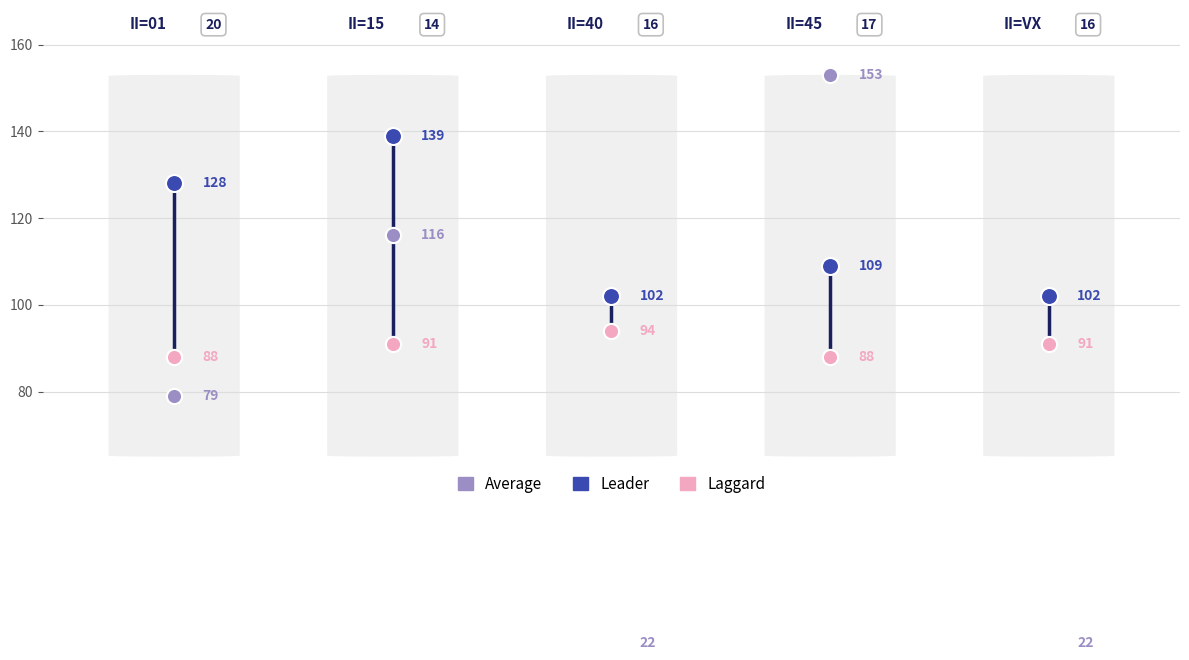

Which series contains the lowest Y value?

Average